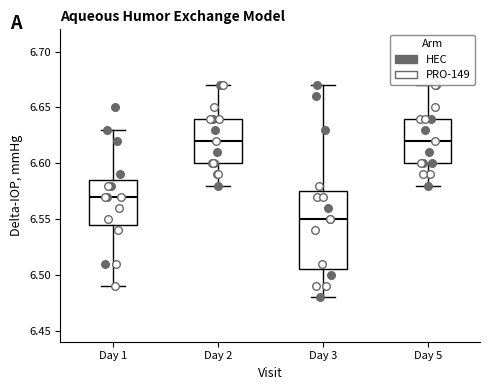

Reading left to right, read every box against the y-axis: the position of its median line, the range the box covers, and the ends of its whiskers. The values are not printed on the chart, so give them approximately, as read against the axis.

Day 1: median 6.570, box 6.545 to 6.585, whiskers 6.490 to 6.630
Day 2: median 6.620, box 6.600 to 6.640, whiskers 6.580 to 6.670
Day 3: median 6.550, box 6.505 to 6.575, whiskers 6.480 to 6.670
Day 5: median 6.620, box 6.600 to 6.640, whiskers 6.580 to 6.670